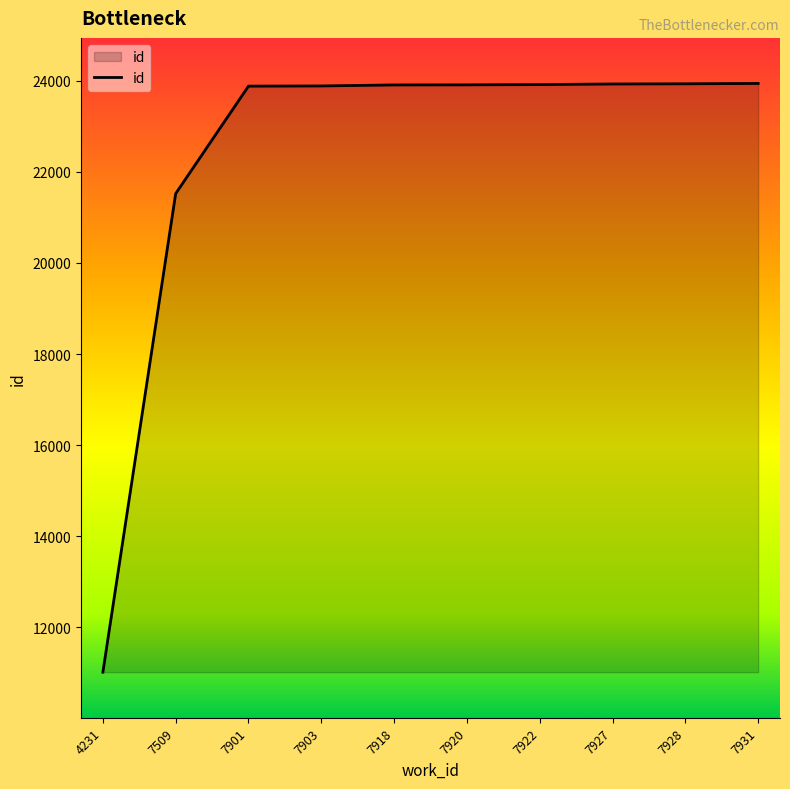

At which label is the value closest to 17479?

7509